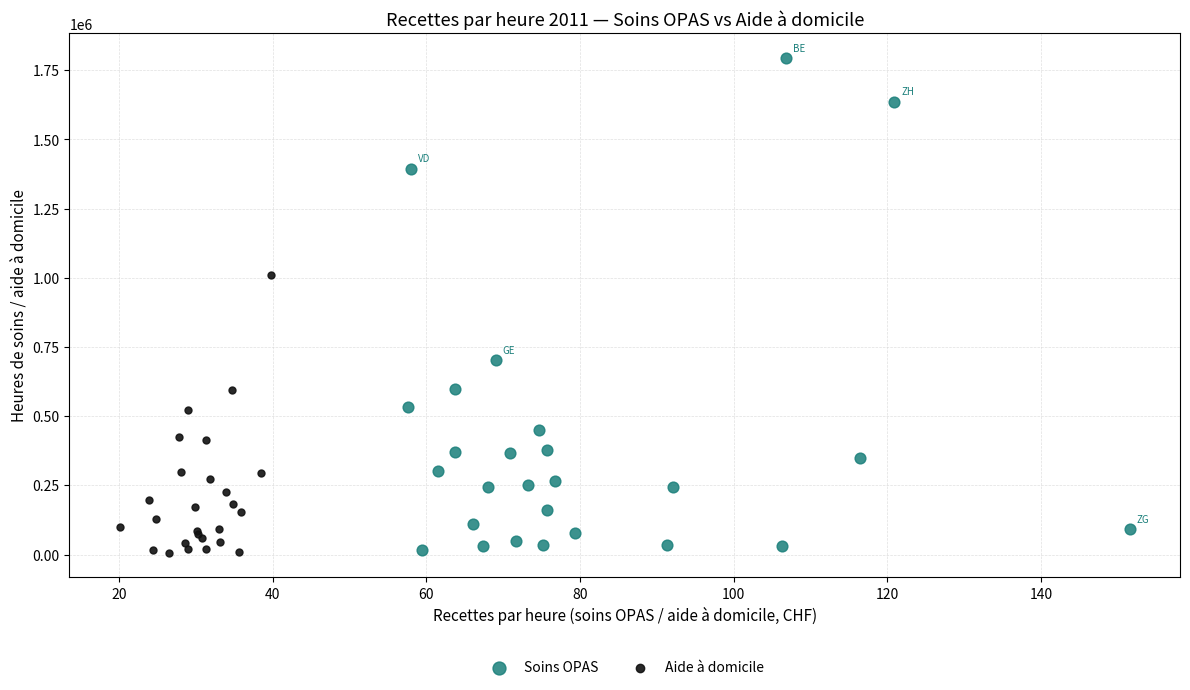

Which series reaches the maximum Y coordinate?

Soins OPAS